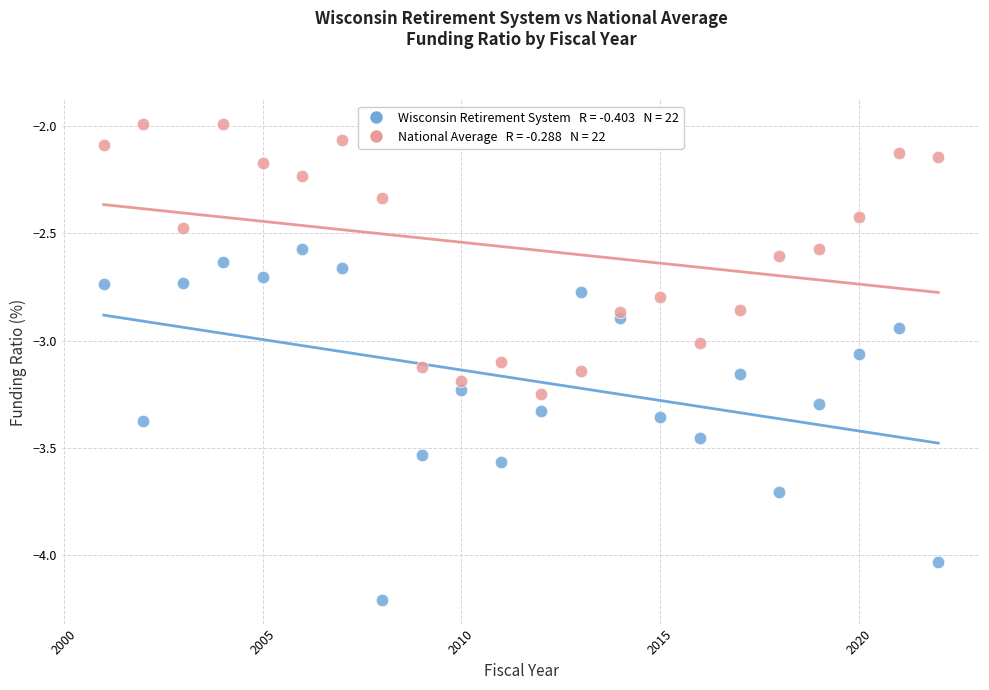

Across all data points, what is the range of Y values (max minus min)?

2.2